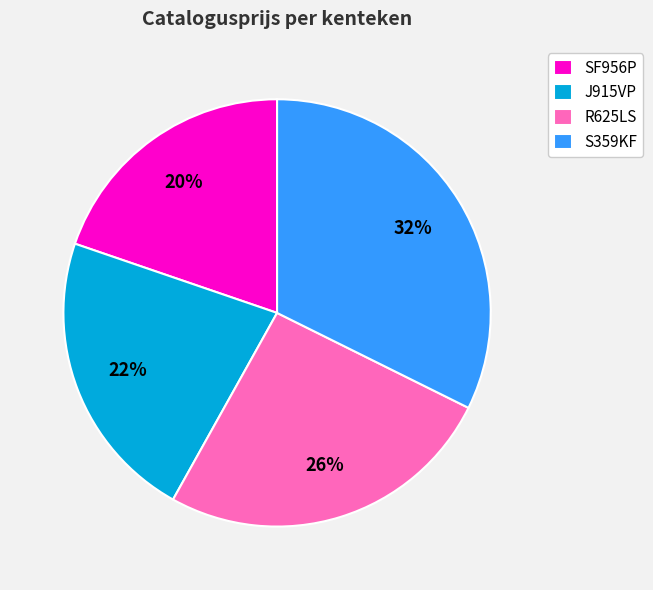

What is the ratio of the value at J915VP to the value at SF956P?

1.1